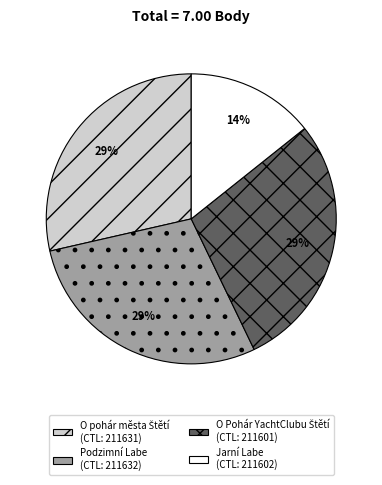

To the nearest percent, what is the average slice percentage?

25%